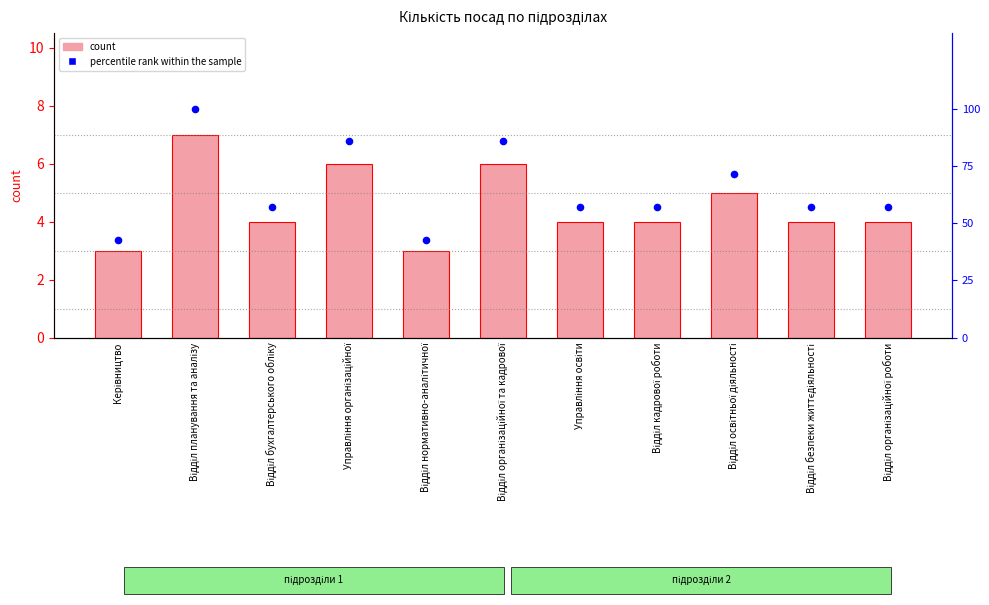

What is the total value across all series at Управління організаційної?

91.7